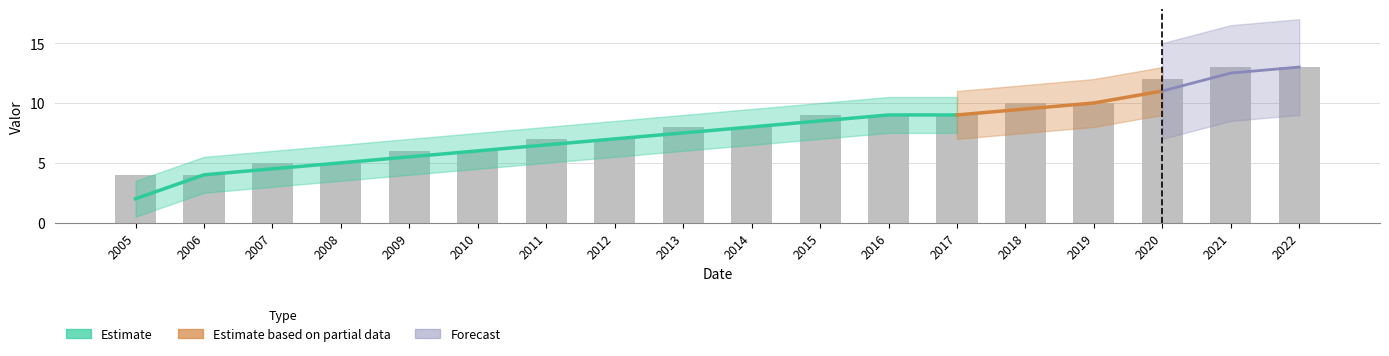

What is the difference between the maximum and minimum values?

9